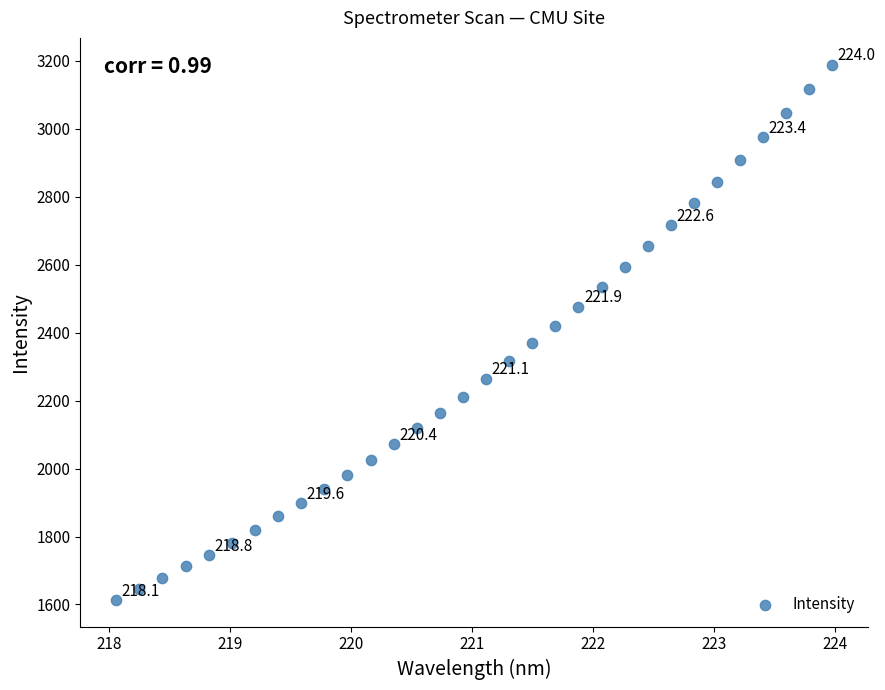

What is the range of Y values (max minus min)?

1574.9